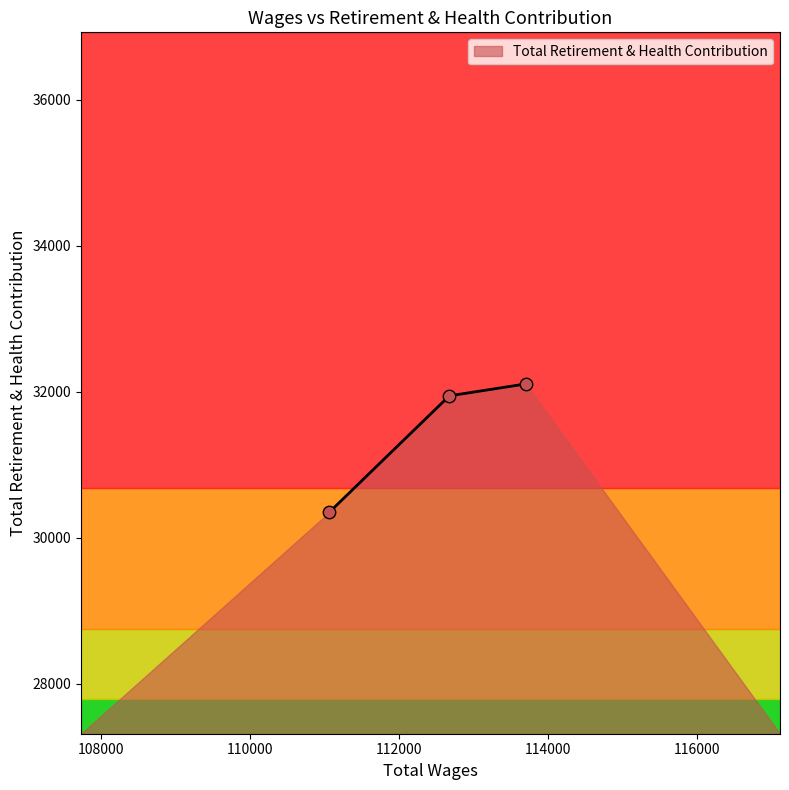

What is the minimum value shown in the chart?

30351